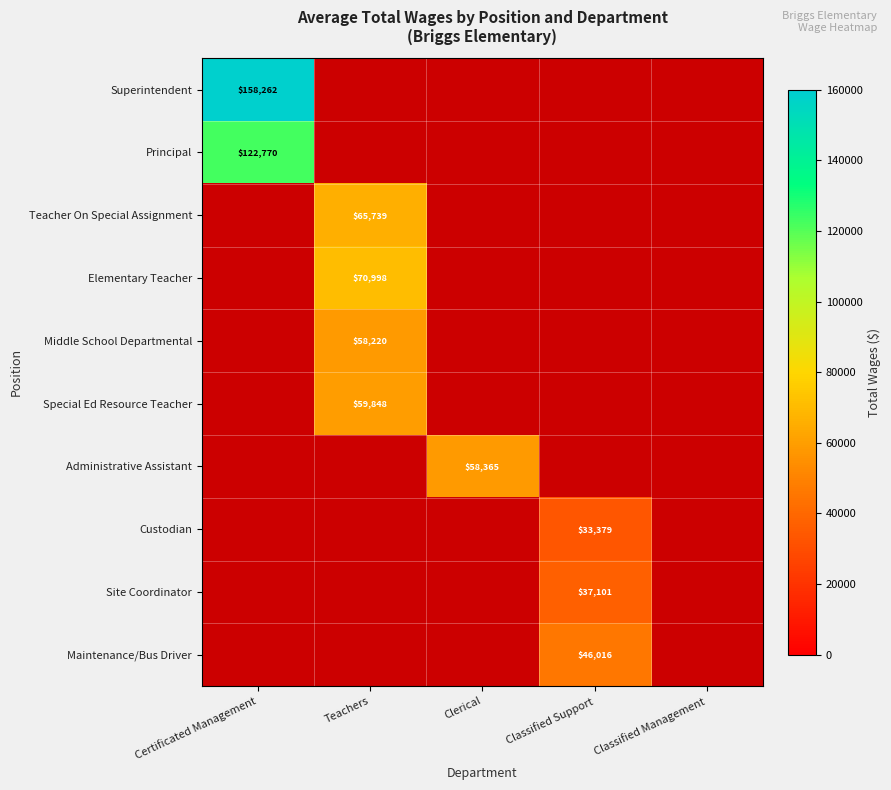

The value of Administrative Assistant at Clerical is 29946. True or false?

False